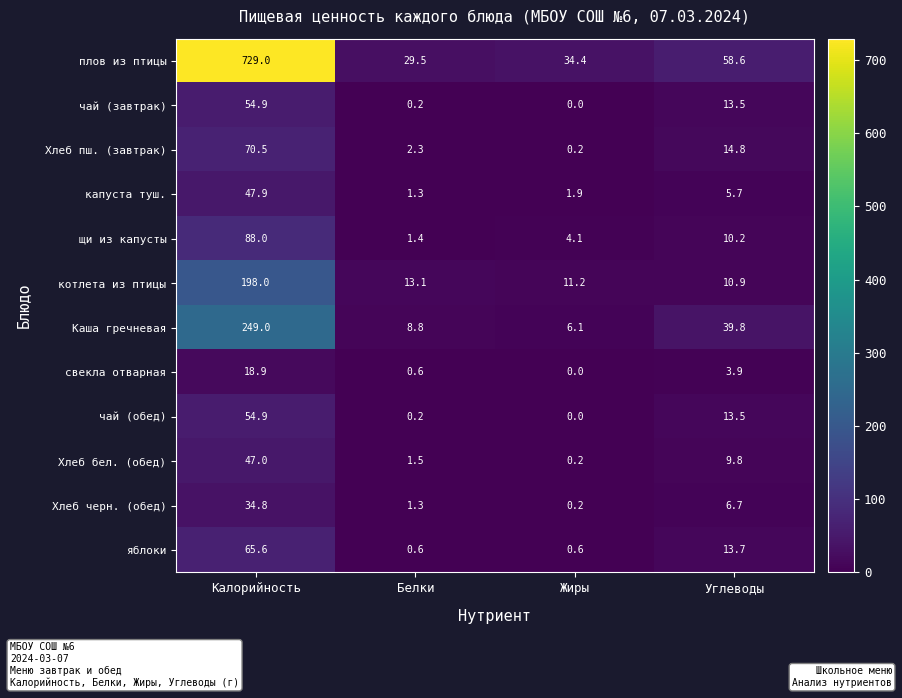

Which label corresponds to the largest value in the chart?

Калорийность